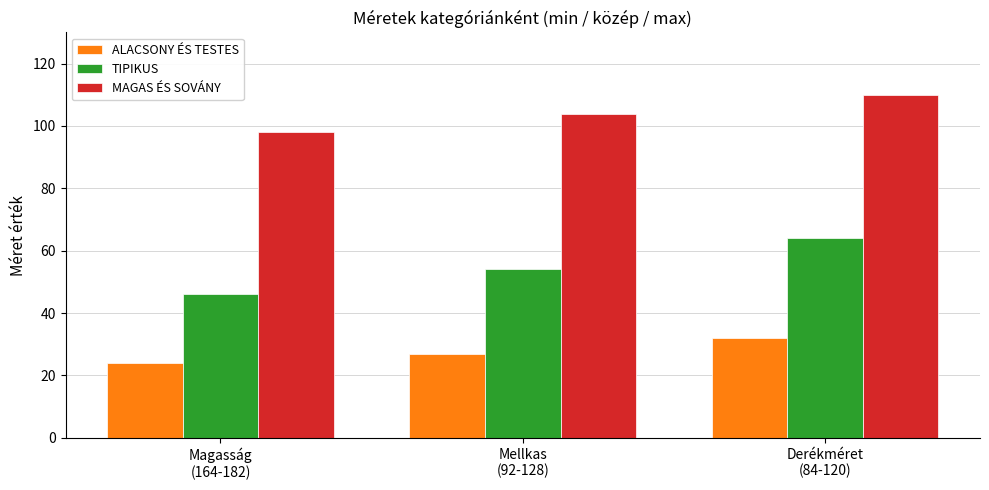

What is the difference between the maximum and minimum values in the TIPIKUS series?

18